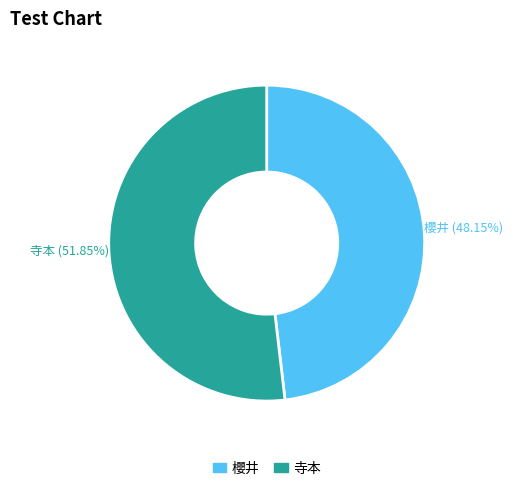

Is there a majority slice in this chart?

Yes